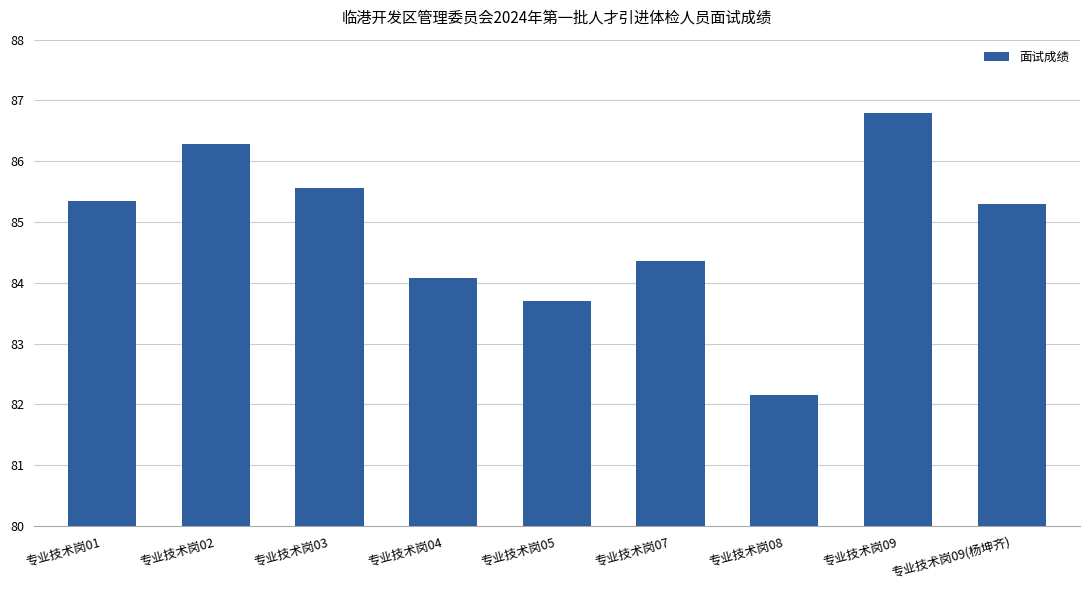

What position from the left is 专业技术岗05?

5